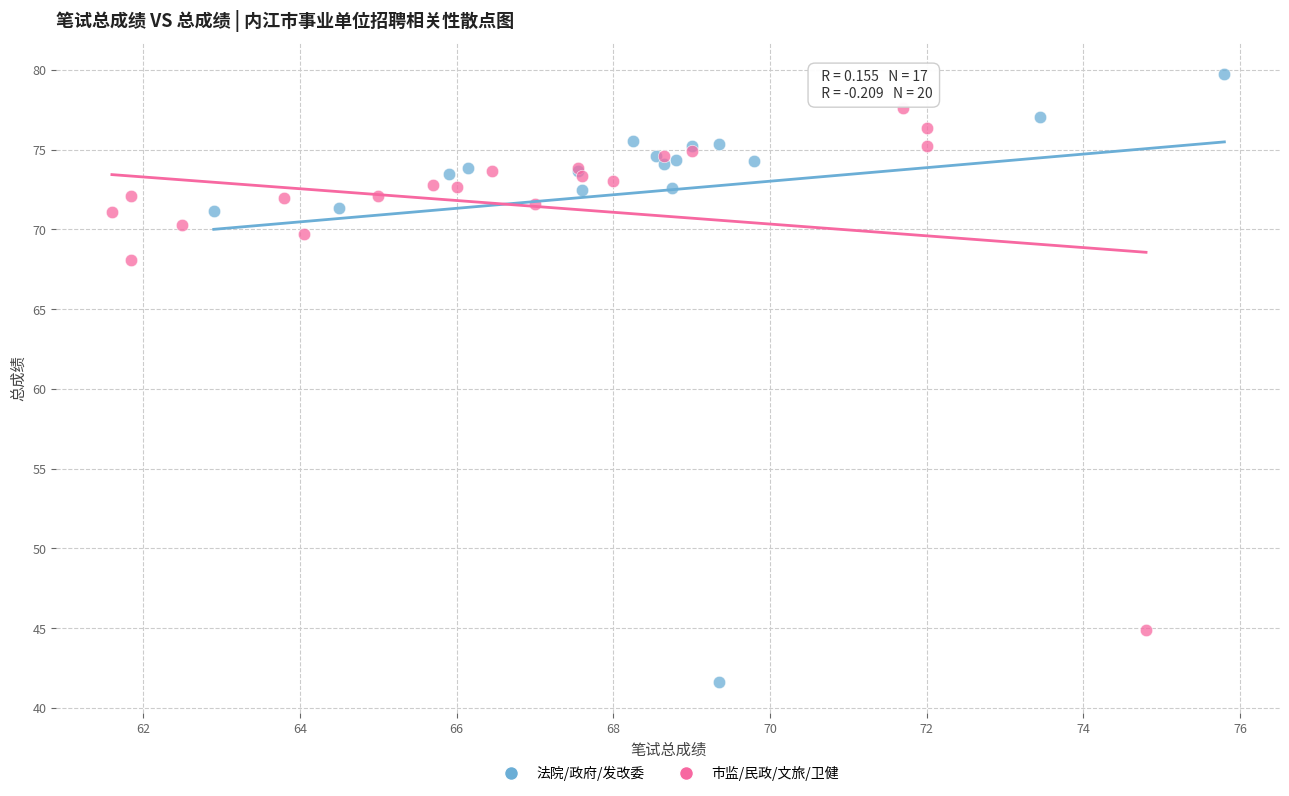

Which series reaches the maximum Y coordinate?

法院/政府/发改委